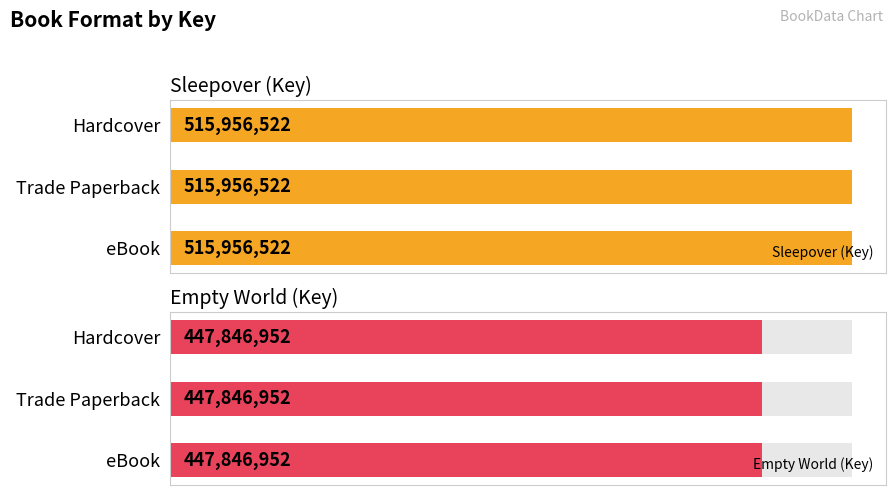

The value of Empty World at Trade Paperback is 118400536. True or false?

False